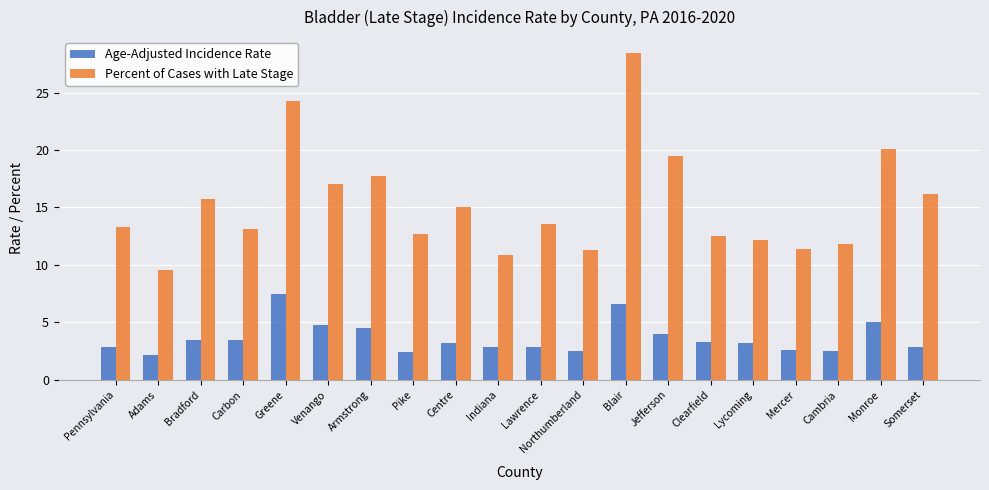

What is the average value of the Percent of Cases with Late Stage series?

15.3